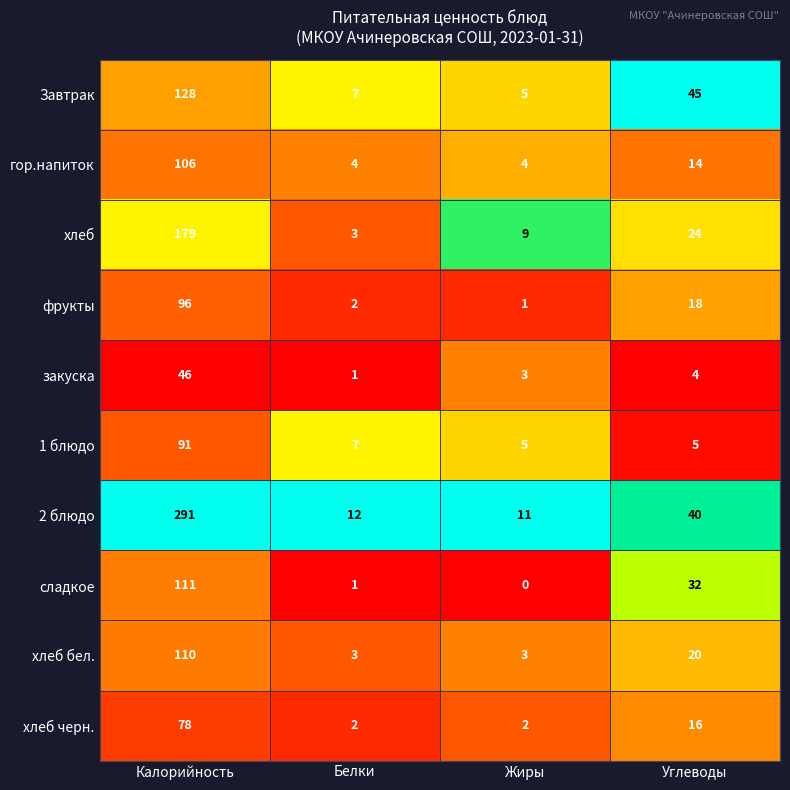

What is the total value across all series at Белки?

42